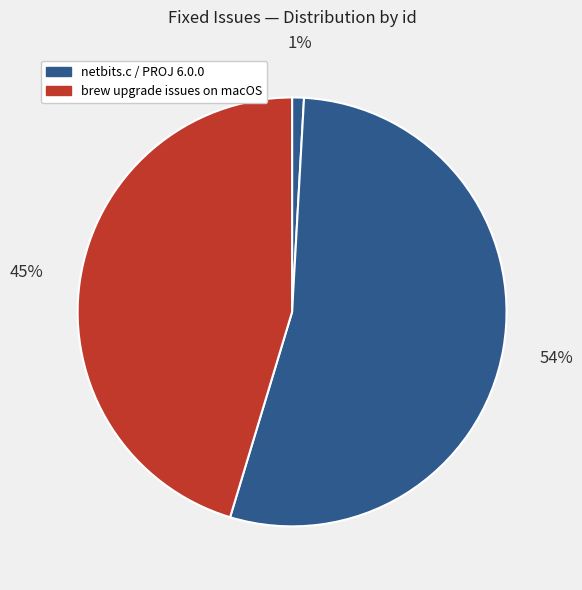

How many segments does this pie chart have?

3